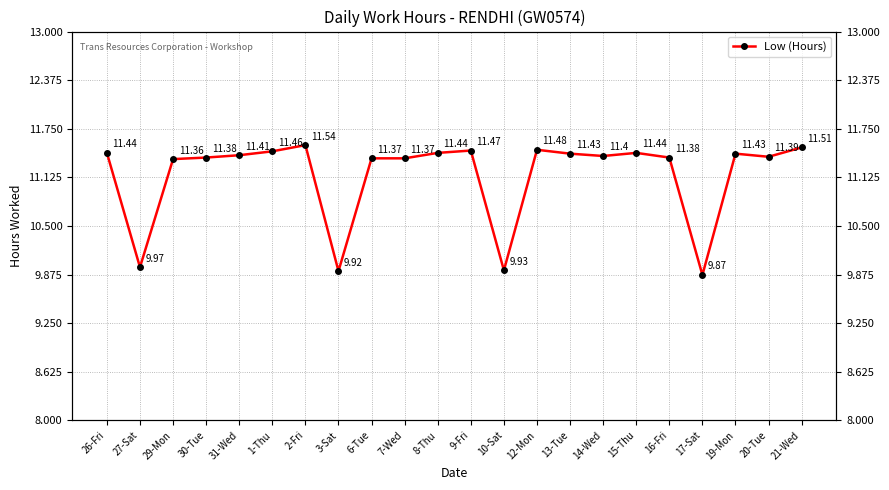

Where is the first local minimum?

27-Sat